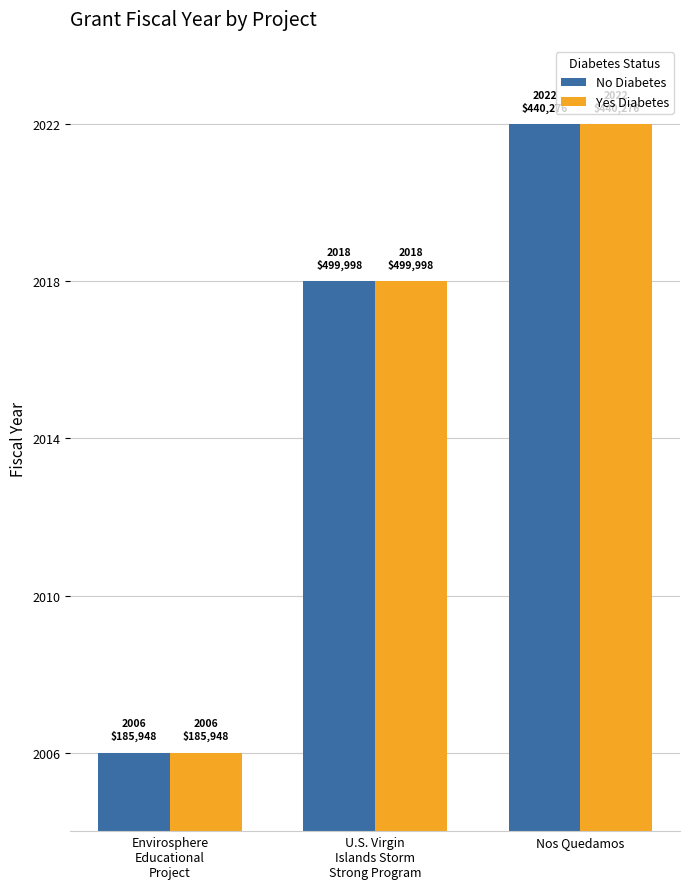

What is the maximum value for Yes Diabetes?

2022